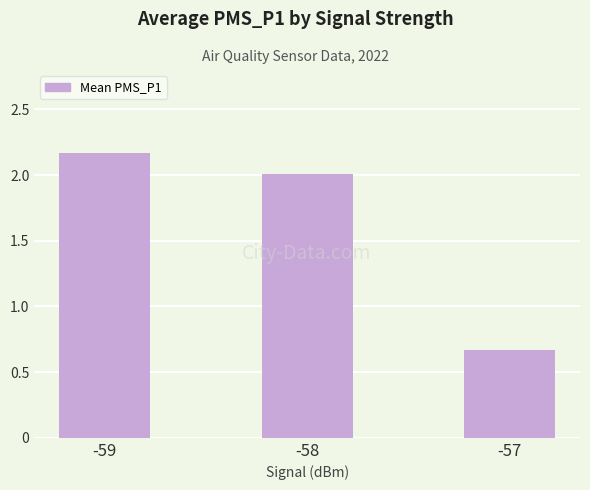

Which has a higher value, -57 or -59?

-59